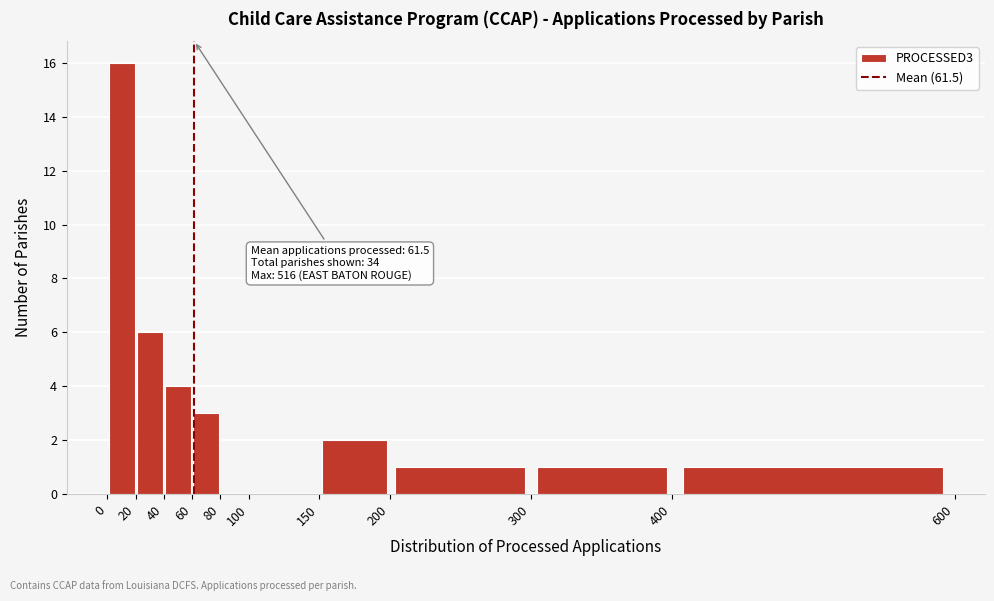

Over which range of the x-axis is the bar tallest?

0 to 20